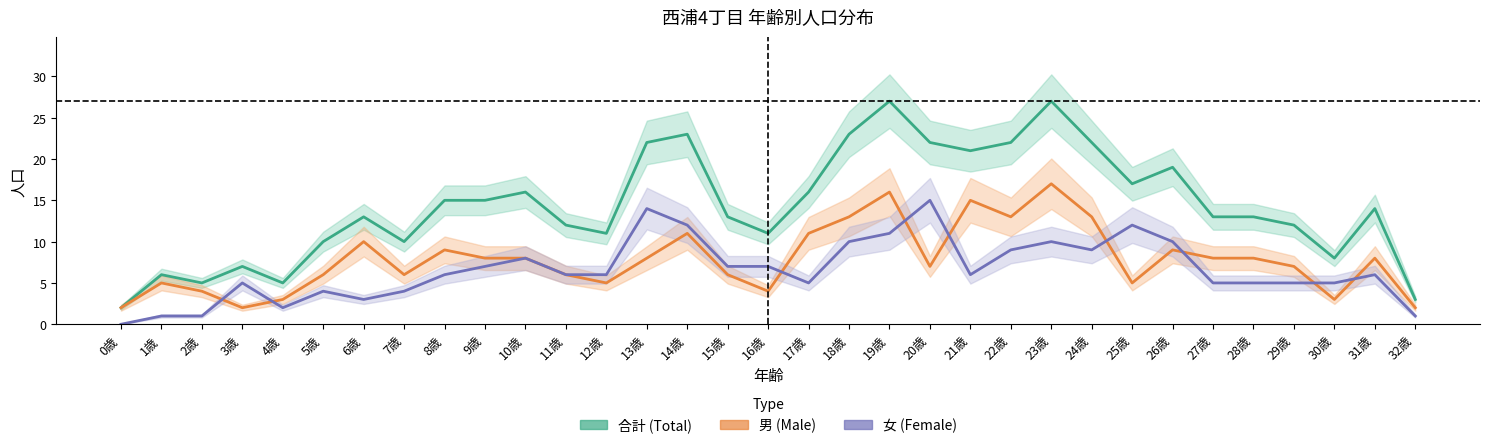

Which series has the largest range (max minus min)?

合計 (Total)